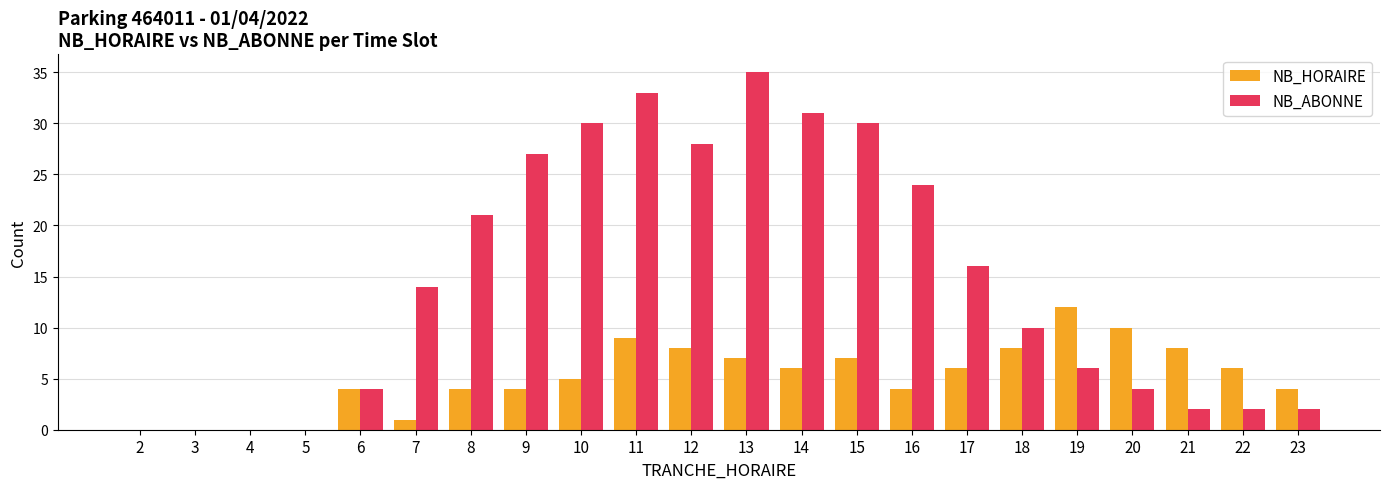

Reading right to left, what are all the values shown in this chart?

NB_HORAIRE: 4	6	8	10	12	8	6	4	7	6	7	8	9	5	4	4	1	4	0	0	0	0
NB_ABONNE: 2	2	2	4	6	10	16	24	30	31	35	28	33	30	27	21	14	4	0	0	0	0